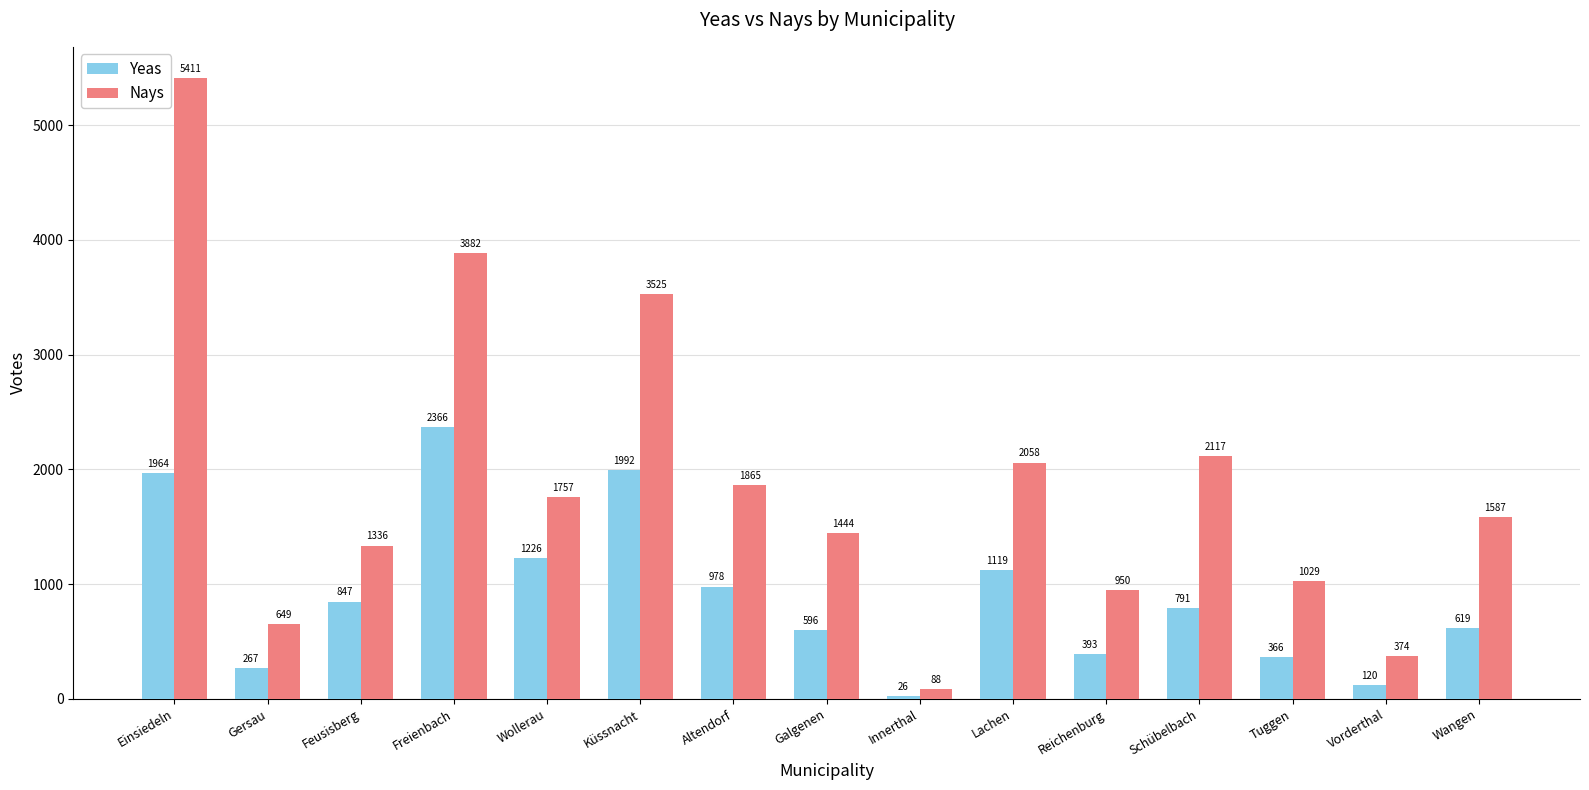

At which label does Nays first exceed 1587?

Einsiedeln